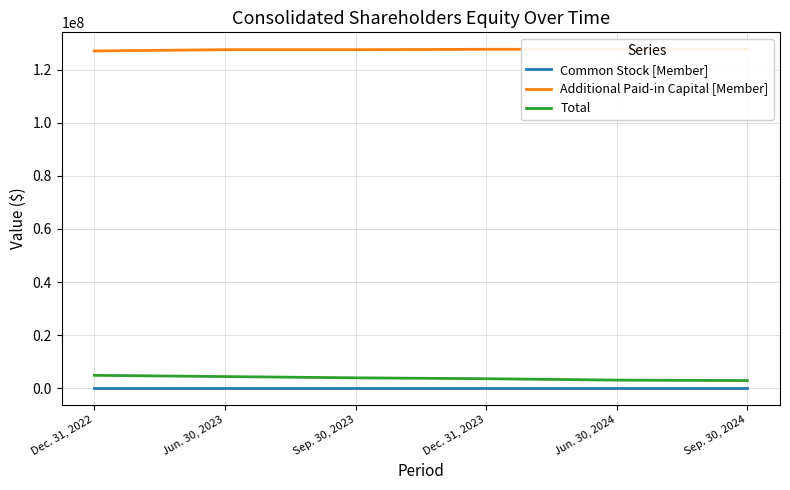

Reading right to left, list all the values displayed in this chart.

Common Stock [Member]: Sep. 30, 2024=3352	Jun. 30, 2024=3352	Dec. 31, 2023=3351	Sep. 30, 2023=3351	Jun. 30, 2023=3351	Dec. 31, 2022=3315
Additional Paid-in Capital [Member]: Sep. 30, 2024=127787890	Jun. 30, 2024=127787890	Dec. 31, 2023=127779221	Sep. 30, 2023=127634493	Jun. 30, 2023=127634493	Dec. 31, 2022=127150027
Total: Sep. 30, 2024=2822959	Jun. 30, 2024=2989775	Dec. 31, 2023=3517731	Sep. 30, 2023=3852913	Jun. 30, 2023=4325079	Dec. 31, 2022=4796865